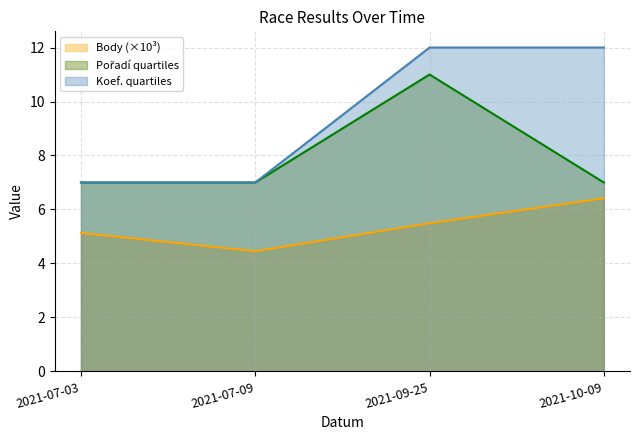

How many values in the Koef. series are below 12?

2